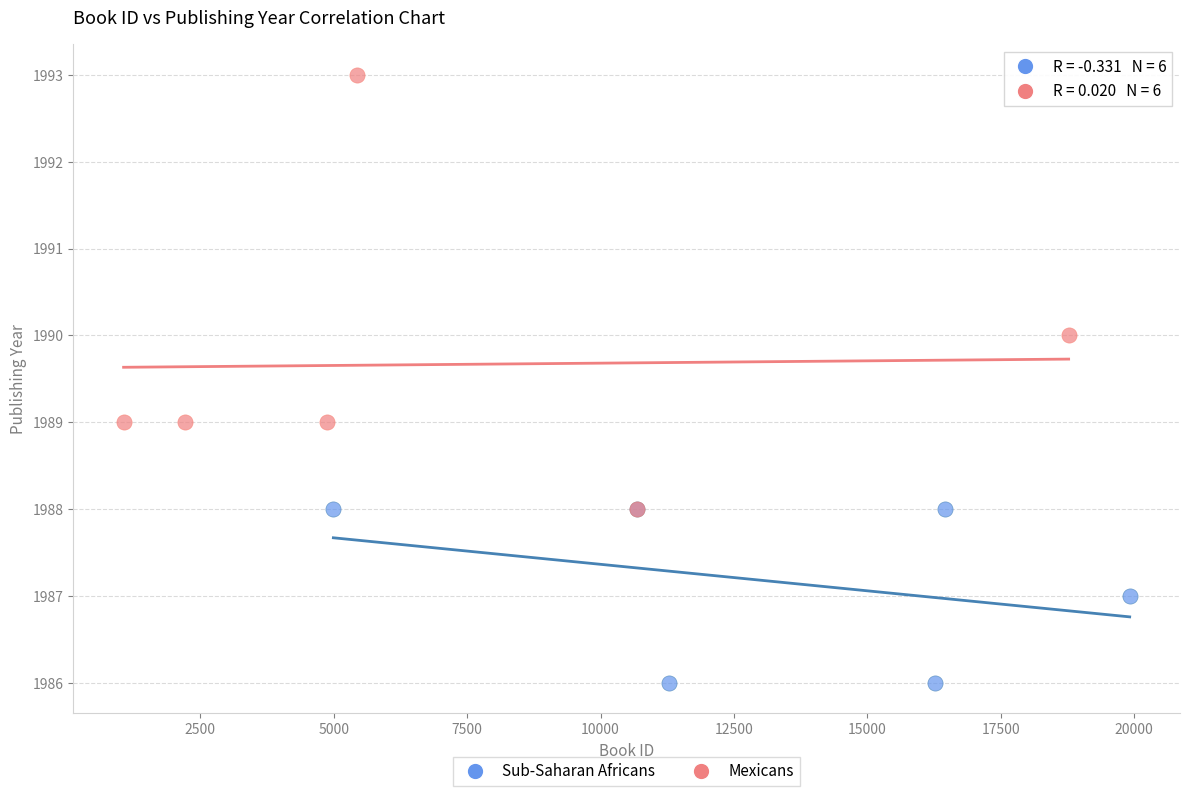

Which series reaches the maximum Y coordinate?

Mexicans